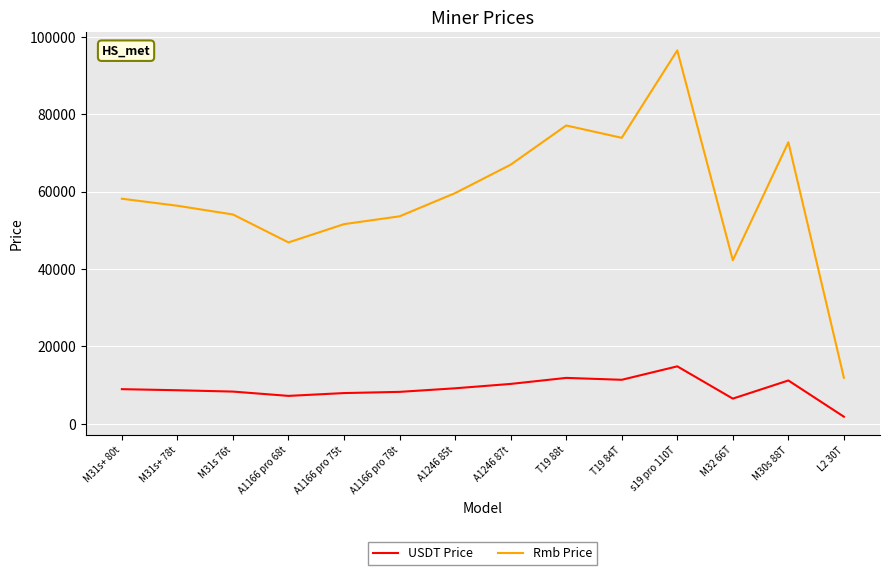

The value of USDT Price at A1166 pro 68t is 7215.4. True or false?

True